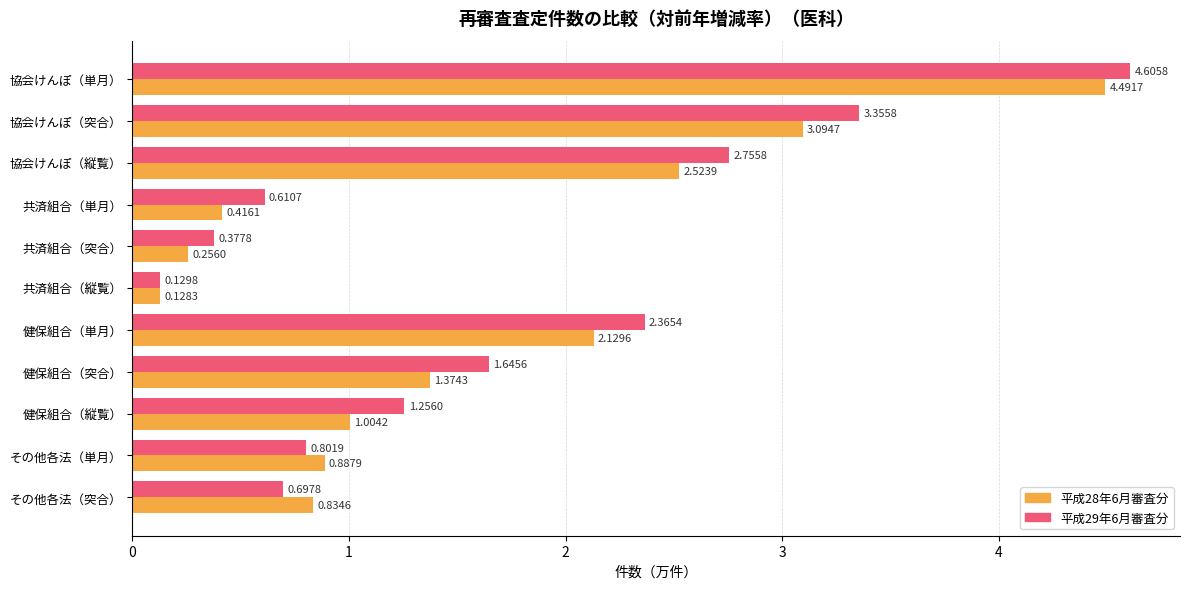

What is the maximum value for 平成28年6月審査分?

4.5